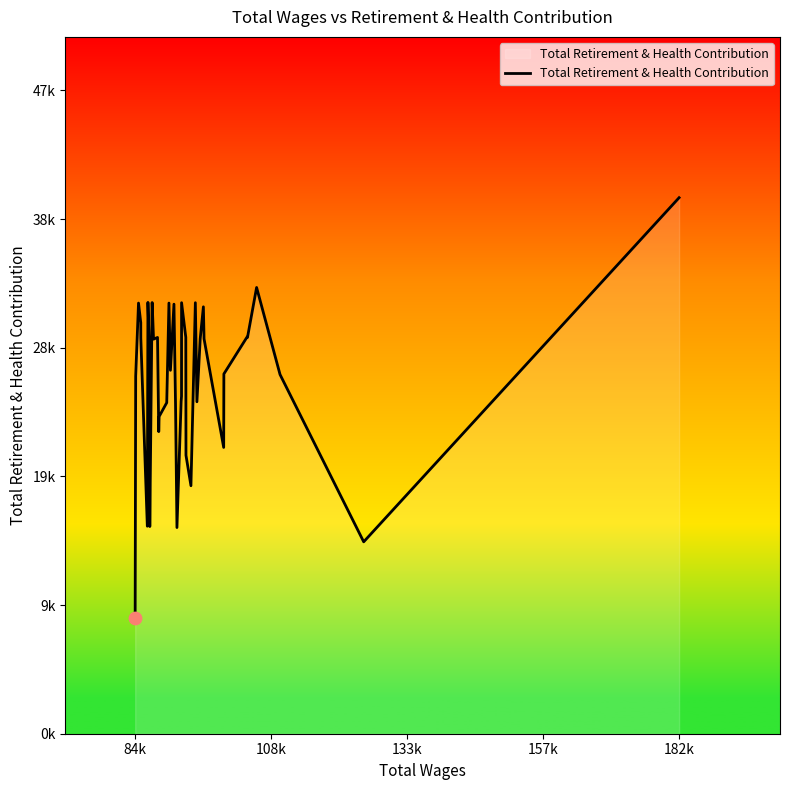

Does the chart have visible grid lines?

No